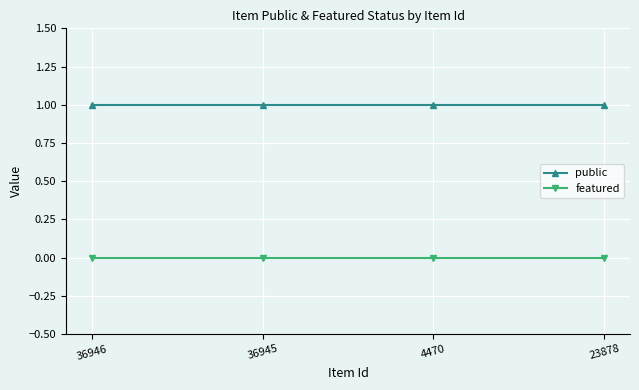

At 4470, list the series in order from smallest to largest.

featured, public